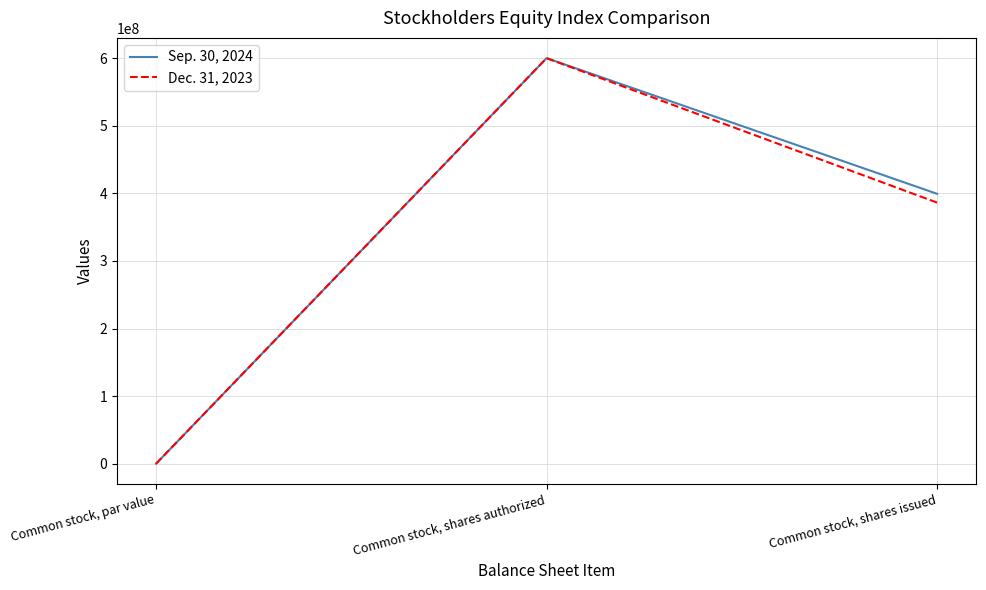

Count the number of data series in this chart.

2